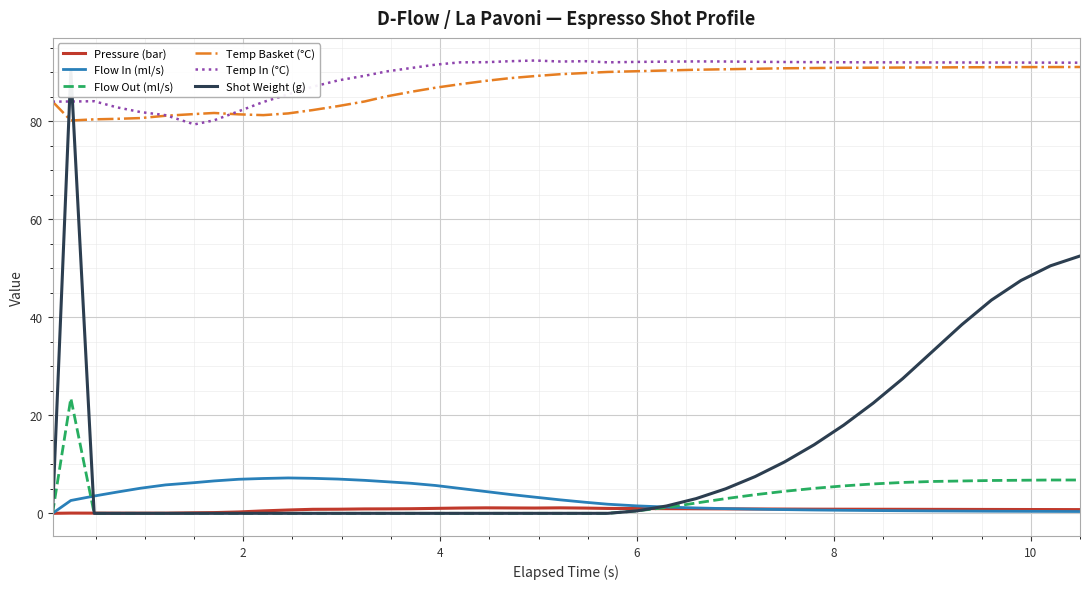

True or false: Flow In (ml/s) and Temp Basket (°C) intersect in this chart.

False